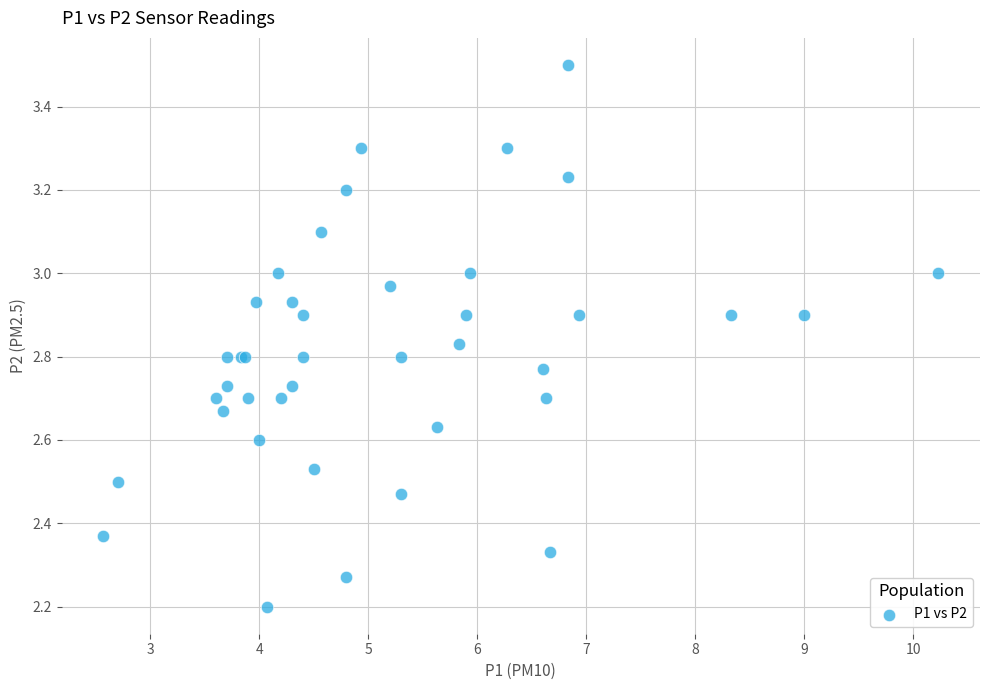

What Y value in the scatter plot is closest to 2?

2.2